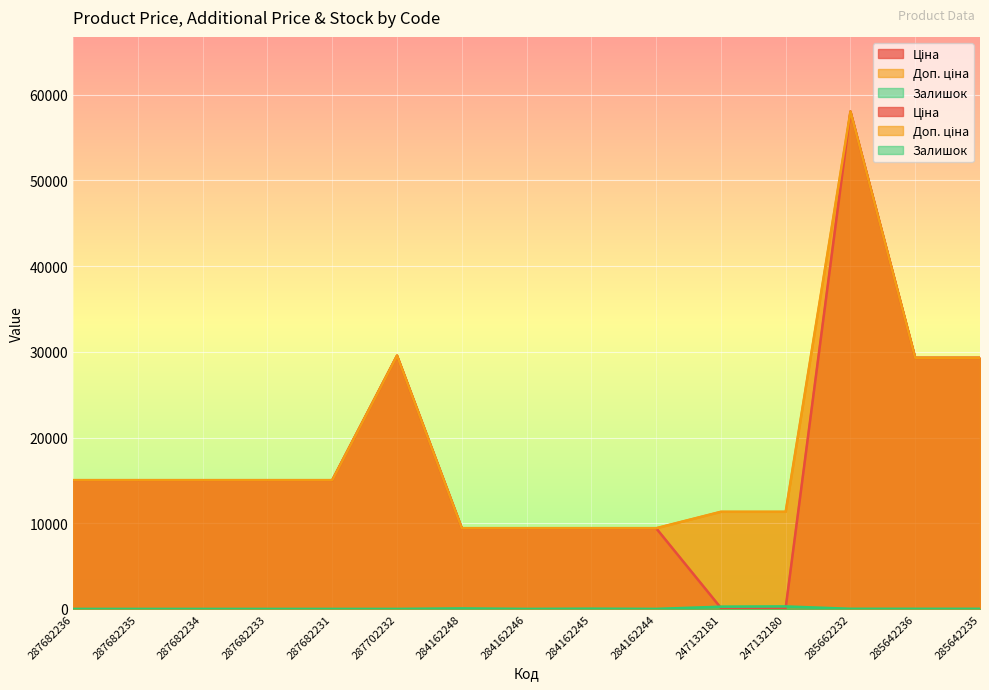

Reading left to right, transcribe all the data shown in this chart.

Ціна: 287682236=15019.2	287682235=15019.2	287682234=15019.2	287682233=15019.2	287682231=15019.2	287702232=29548.9	284162248=9416.9	284162246=9416.9	284162245=9416.9	284162244=9416.9	247132181=113.3	247132180=113.3	285662232=58037.0	285642236=29294.9	285642235=29294.9
Доп. ціна: 287682236=15019.2	287682235=15019.2	287682234=15019.2	287682233=15019.2	287682231=15019.2	287702232=29548.9	284162248=9416.9	284162246=9416.9	284162245=9416.9	284162244=9416.9	247132181=11334.0	247132180=11334.0	285662232=58037.0	285642236=29294.9	285642235=29294.9
Залишок: 287682236=0.0	287682235=0.0	287682234=0.0	287682233=0.0	287682231=0.0	287702232=0.0	284162248=59.0	284162246=0.0	284162245=27.0	284162244=1.0	247132181=260.0	247132180=290.0	285662232=13.0	285642236=12.0	285642235=11.0